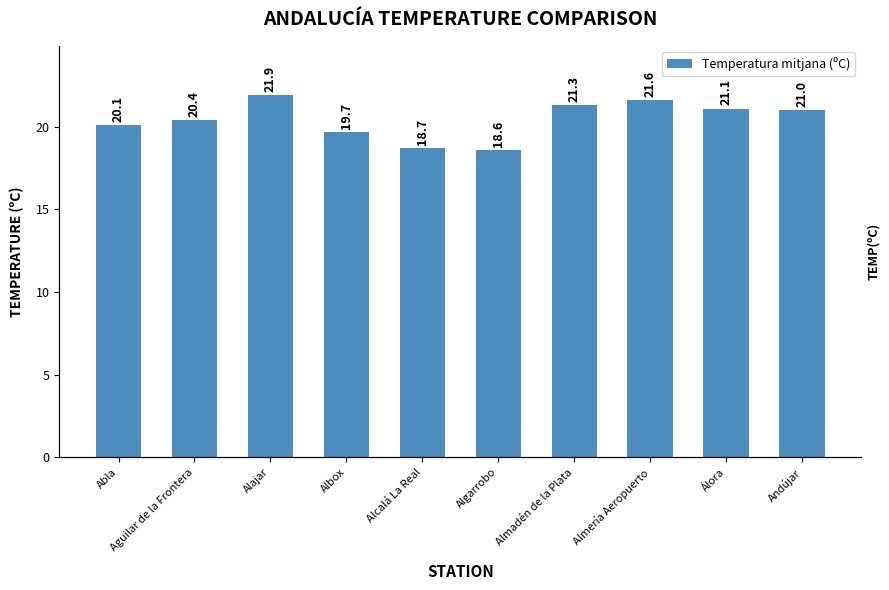

Reading left to right, list all the values displayed in this chart.

Abla=20.1	Aguilar de la Frontera=20.4	Alajar=21.9	Albox=19.7	Alcalá La Real=18.7	Algarrobo=18.6	Almadén de la Plata=21.3	Almería Aeropuerto=21.6	Álora=21.1	Andújar=21.0